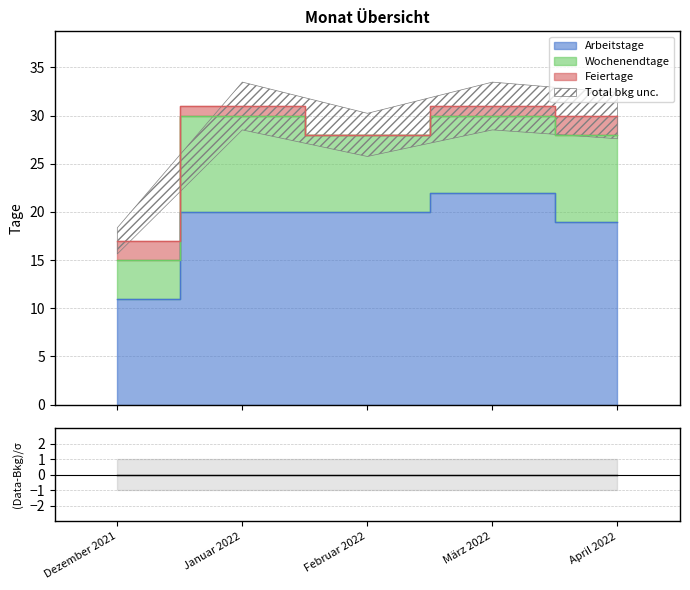

How many interior local peaks does the Arbeitstage series have?

1